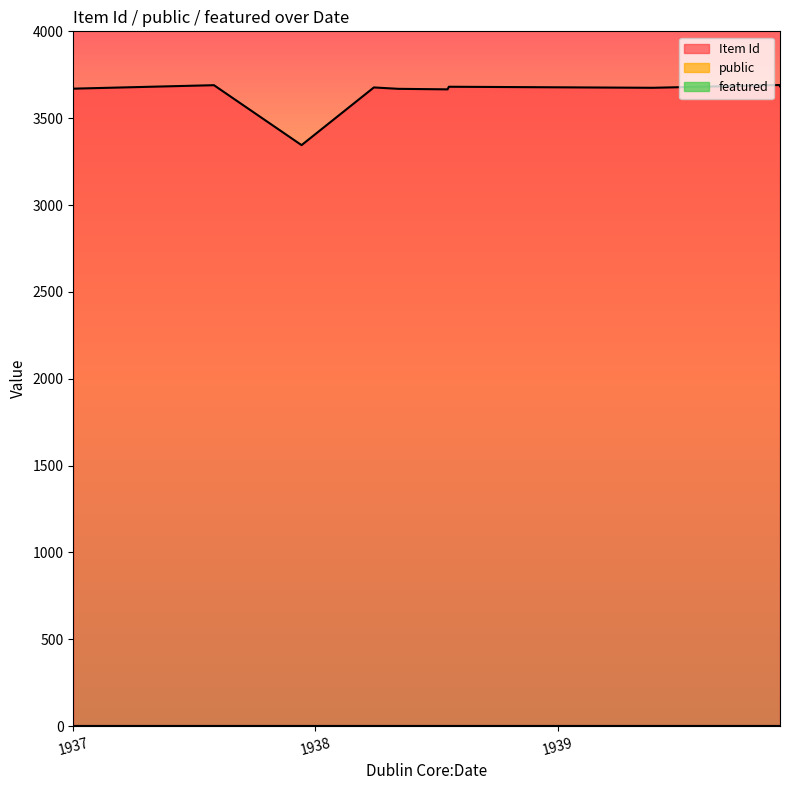

How many lines are shown in the chart?

3